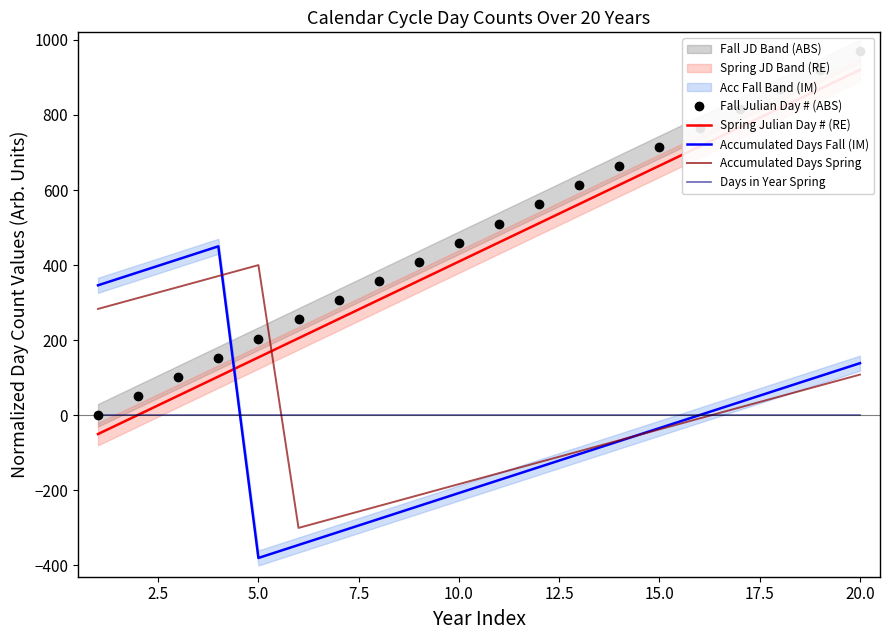

What is the difference between the maximum and minimum values in the Spring Julian Day # (RE) series?

970.0